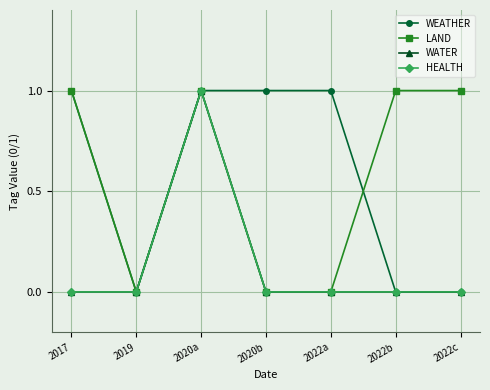

Does the chart have visible grid lines?

Yes